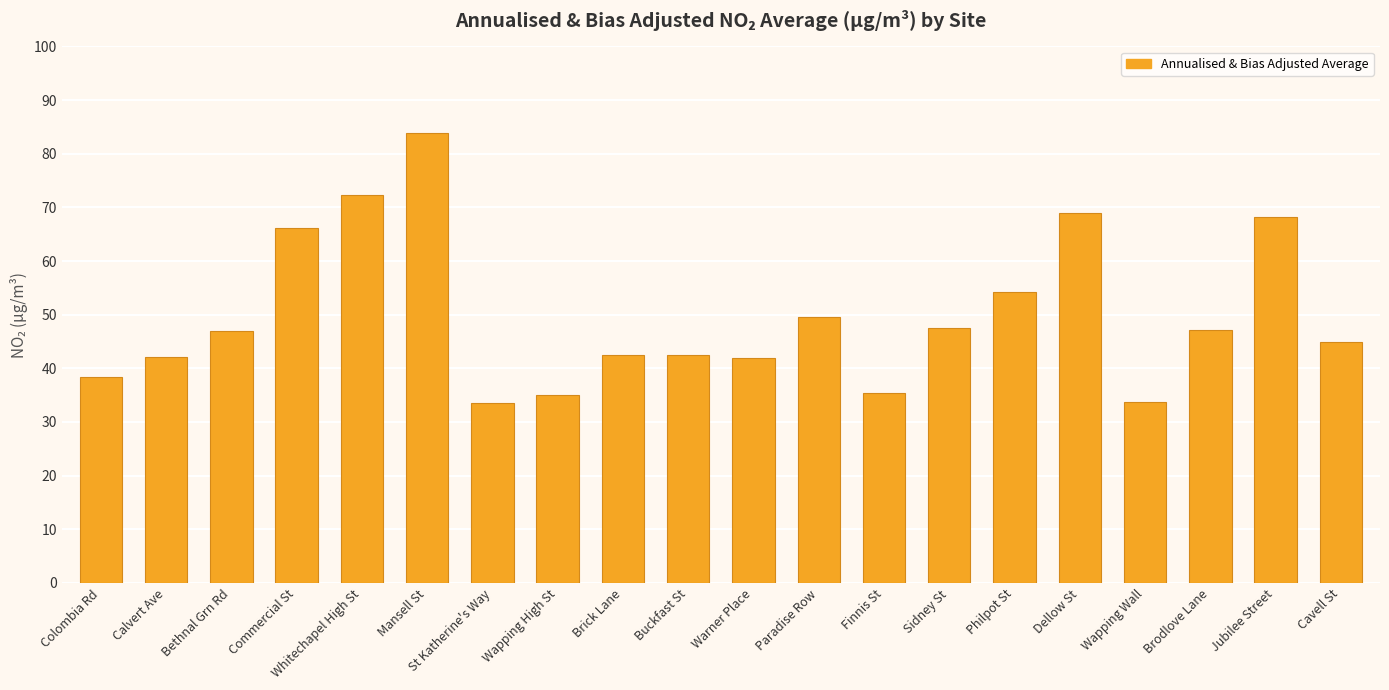

What is the smallest value displayed?

33.6